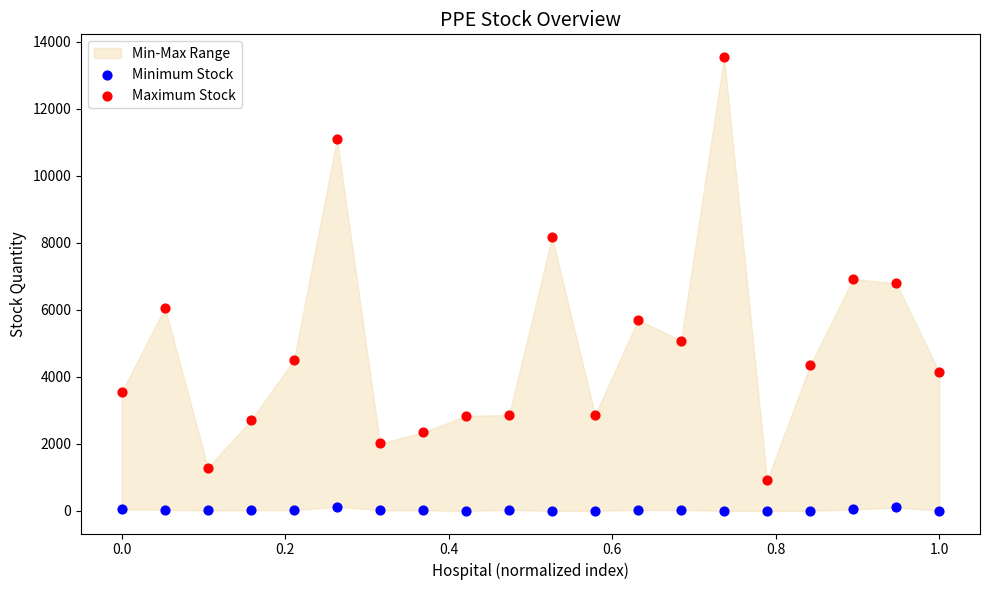

Which series contains the lowest Y value?

Minimum Stock